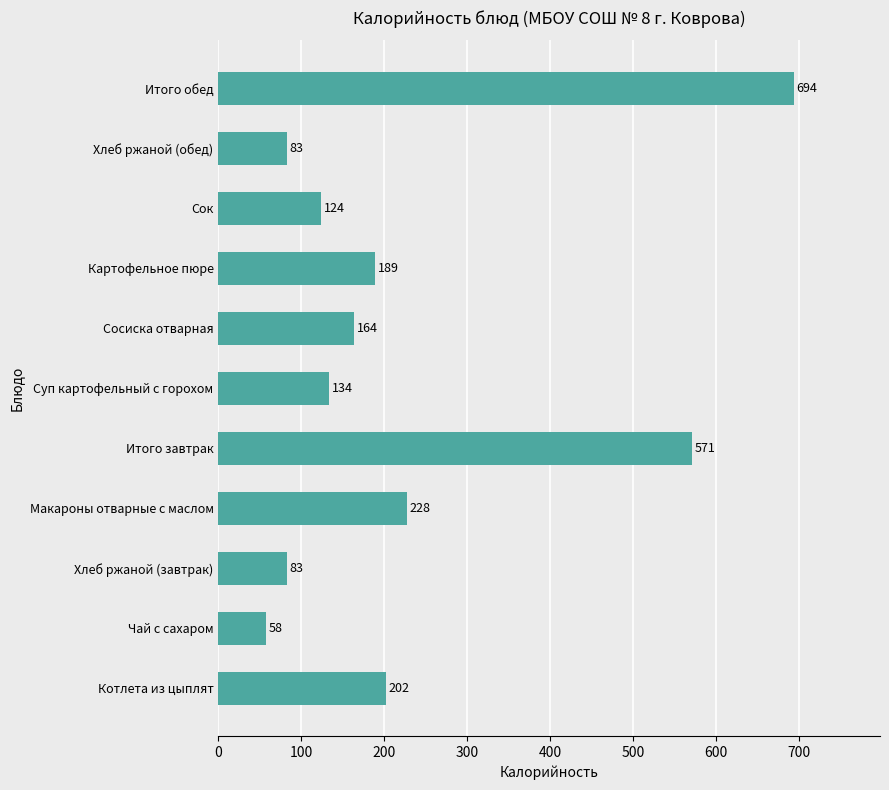

The value at Сосиска отварная is 77. True or false?

False